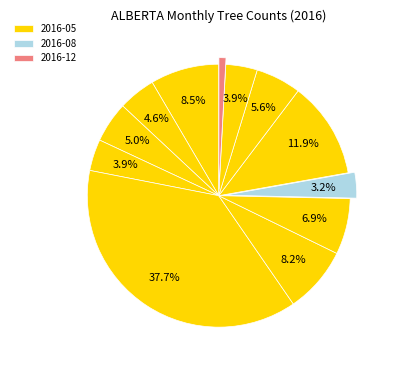

How many segments does this pie chart have?

12